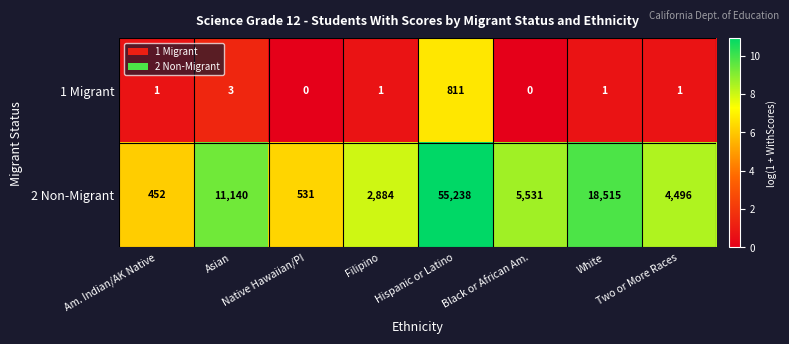

What is the maximum value for 2 Non-Migrant?

55238